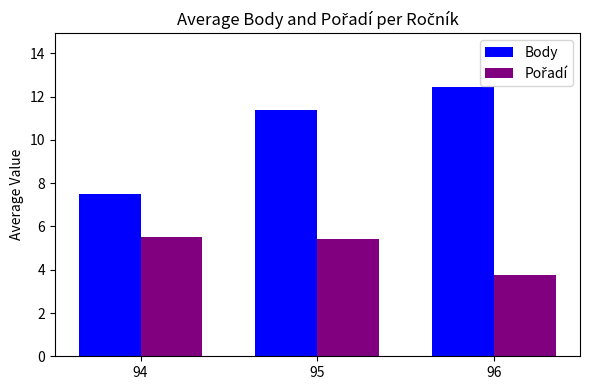

What is the sum of all Body values?

31.3